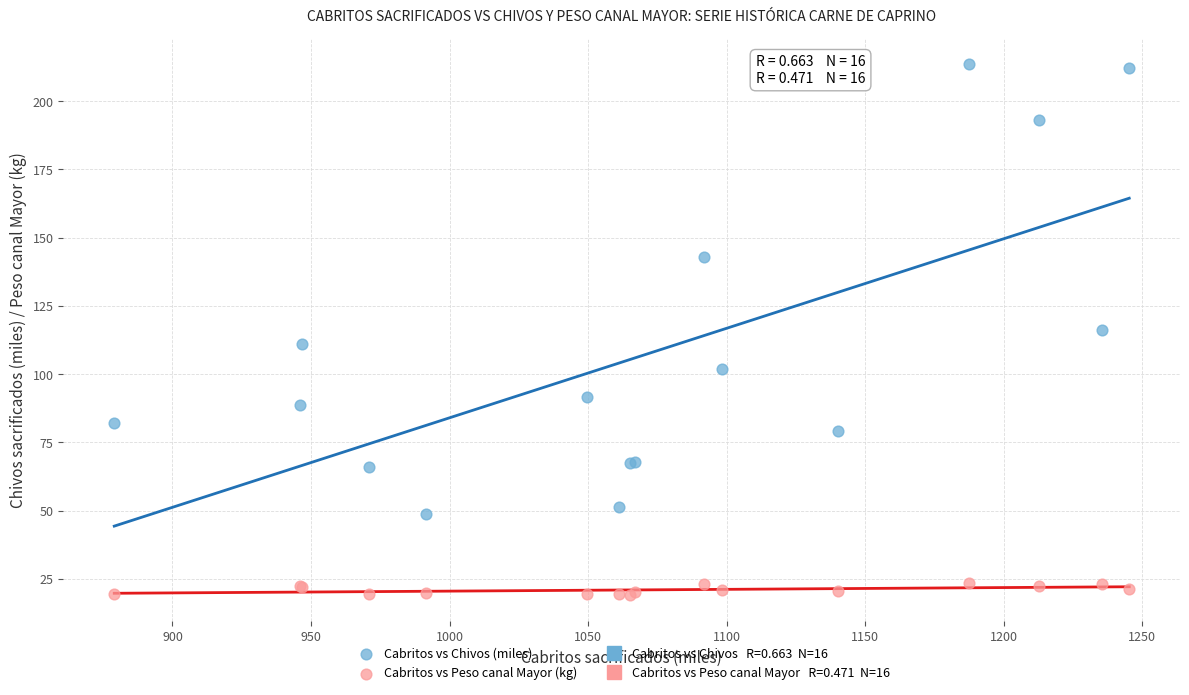

Which series has the largest Y range (max minus min)?

Cabritos vs Chivos (miles)